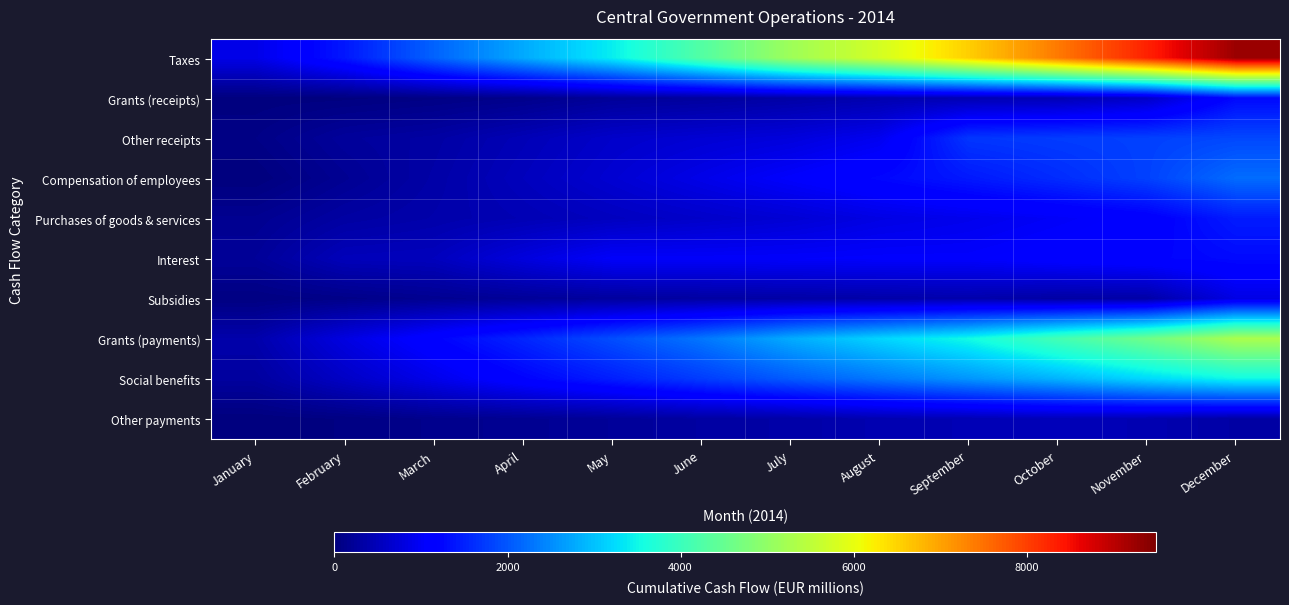

Which category has the lowest value across all series?

January